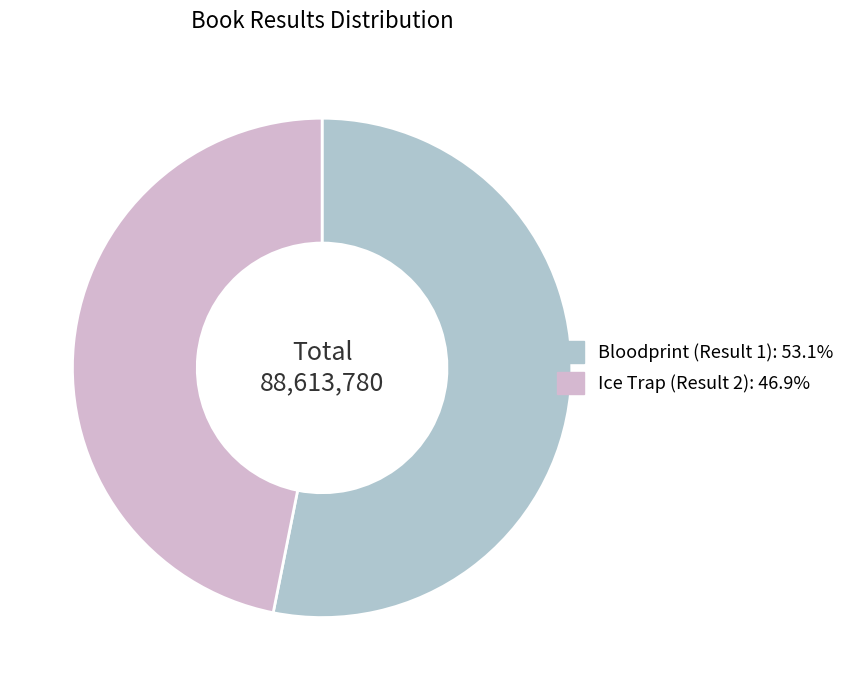

Rank the categories by value from lowest to highest.

Ice Trap (Result 2), Bloodprint (Result 1)